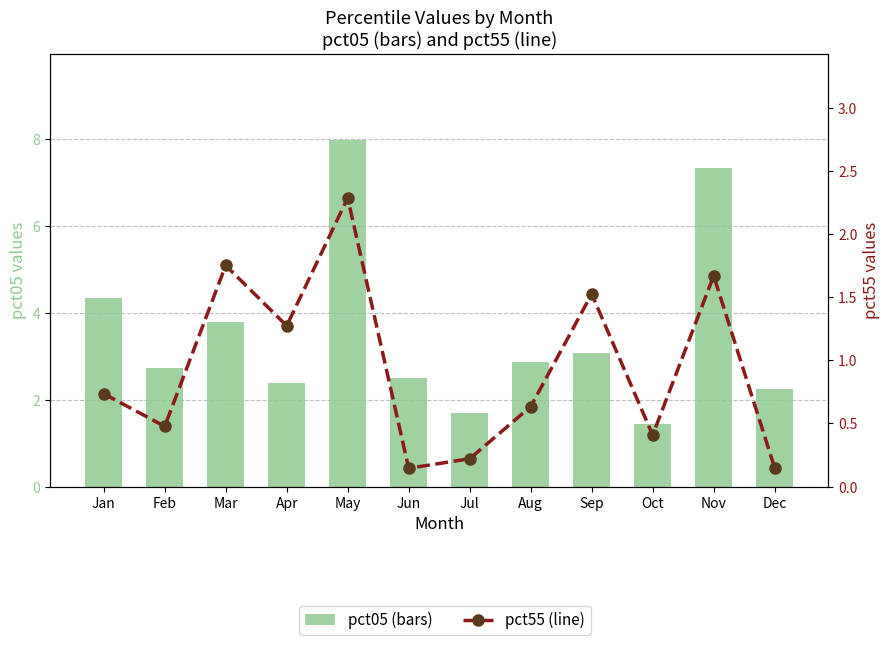

Which series has the widest spread of values?

pct05 (bars)